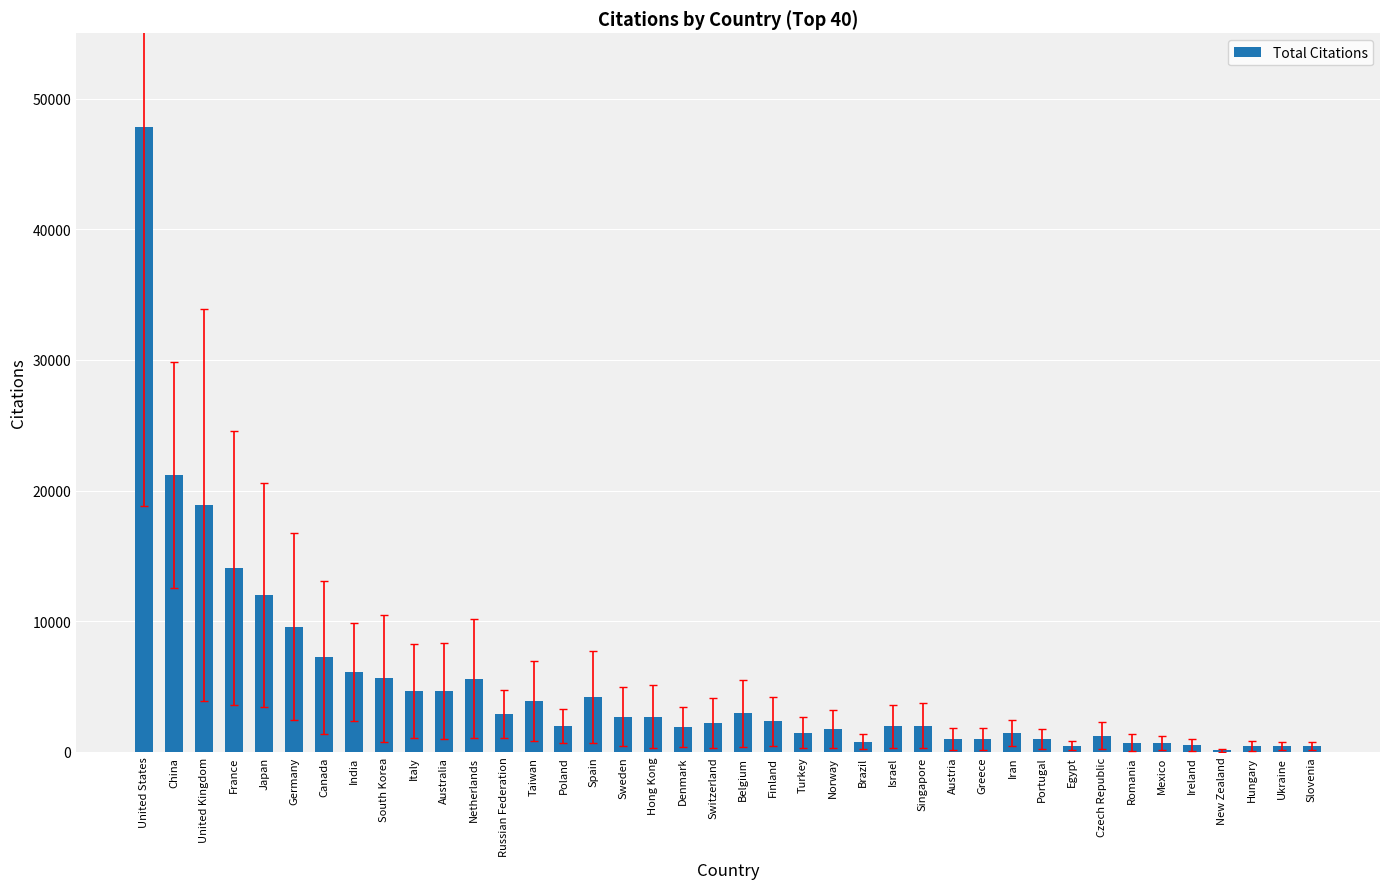

What is the sum of all values?

202648